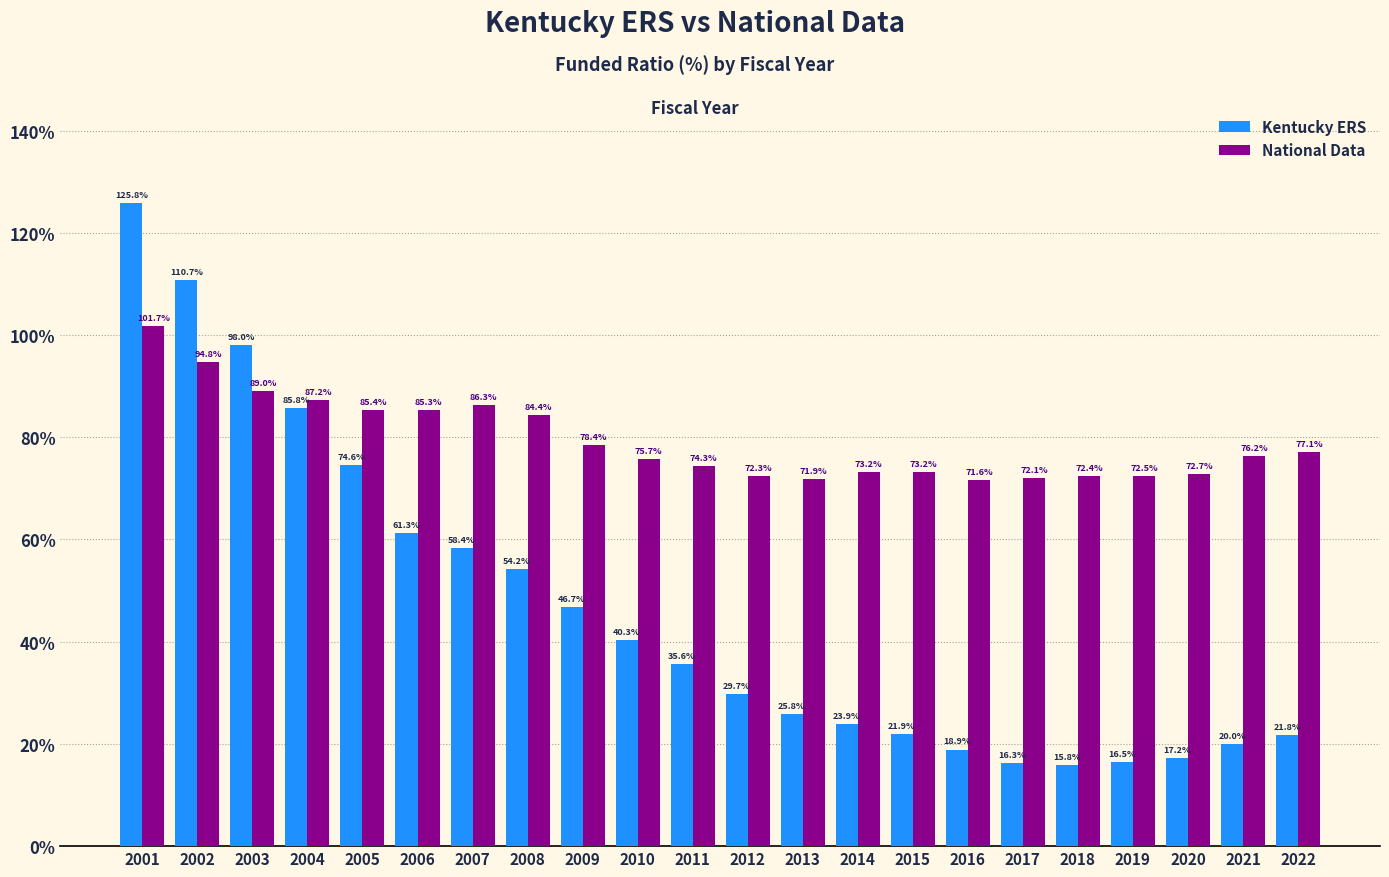

Reading left to right, extract all data points from this chart.

Kentucky ERS: 2001=125.8	2002=110.7	2003=98.0	2004=85.8	2005=74.6	2006=61.3	2007=58.4	2008=54.2	2009=46.7	2010=40.3	2011=35.6	2012=29.7	2013=25.8	2014=23.9	2015=21.9	2016=18.9	2017=16.3	2018=15.8	2019=16.5	2020=17.2	2021=20.0	2022=21.8
National Data: 2001=101.7	2002=94.8	2003=89.0	2004=87.2	2005=85.4	2006=85.3	2007=86.3	2008=84.4	2009=78.4	2010=75.7	2011=74.3	2012=72.3	2013=71.9	2014=73.2	2015=73.2	2016=71.6	2017=72.1	2018=72.4	2019=72.5	2020=72.7	2021=76.2	2022=77.1